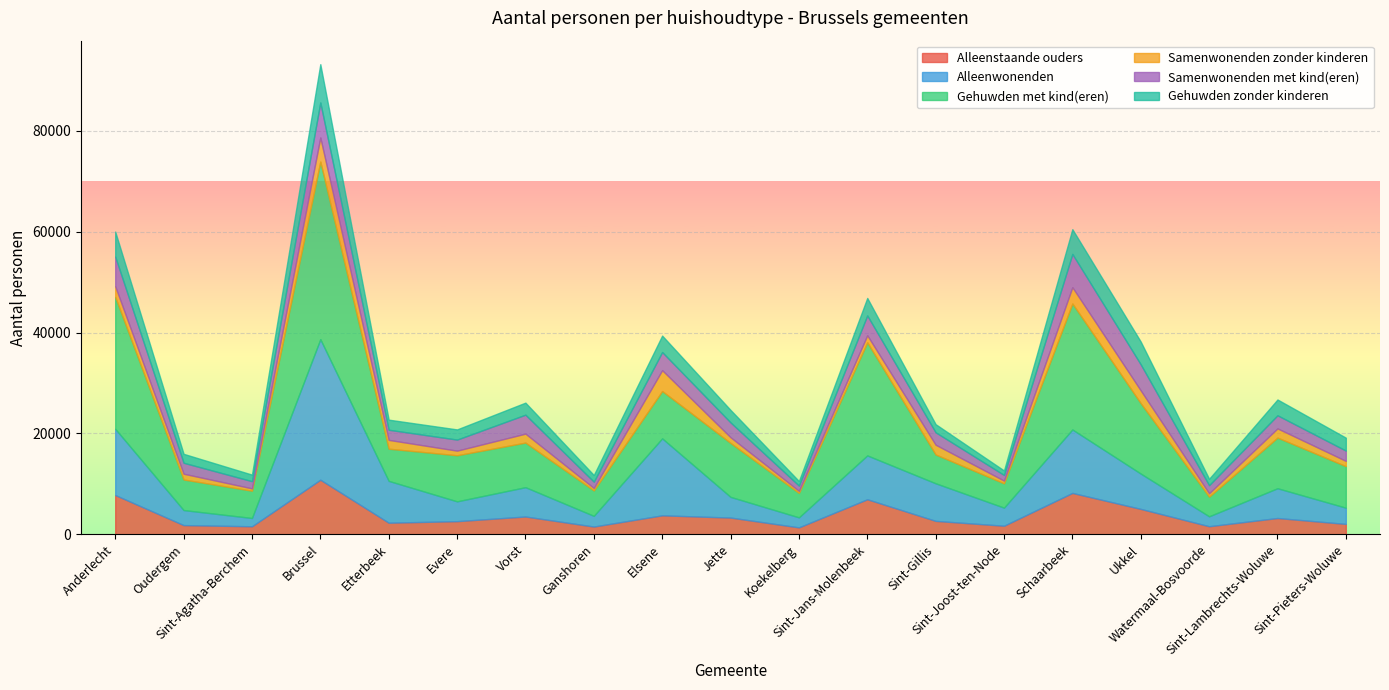

Which series has the largest range (max minus min)?

Gehuwden met kind(eren)